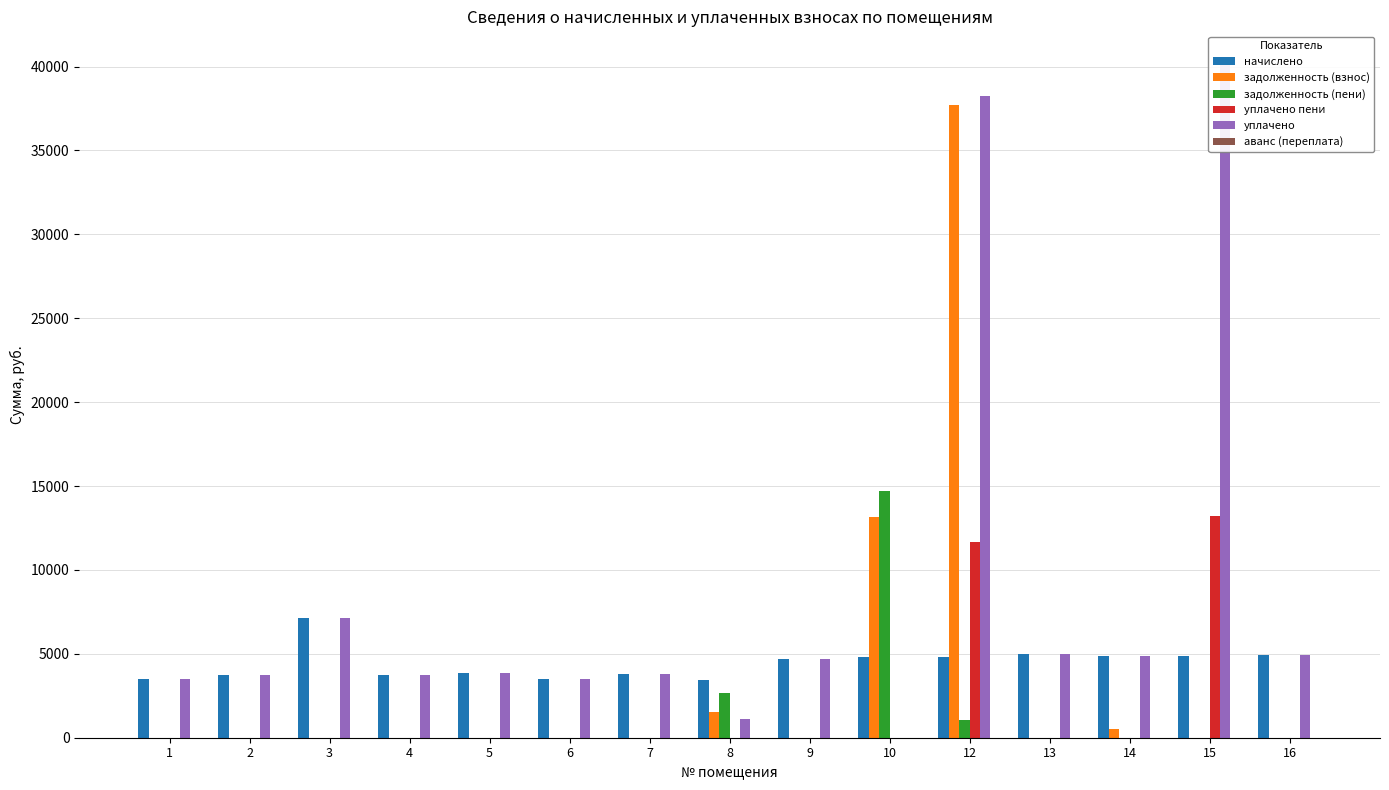

Between 1 and 2, which series saw the biggest shift?

начислено